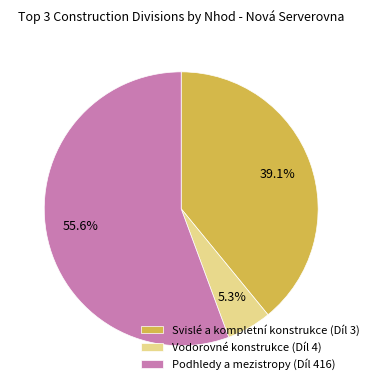

Approximately how many times larger is the value at Svislé a kompletní konstrukce (Díl 3) compared to Vodorovné konstrukce (Díl 4)?

7.4